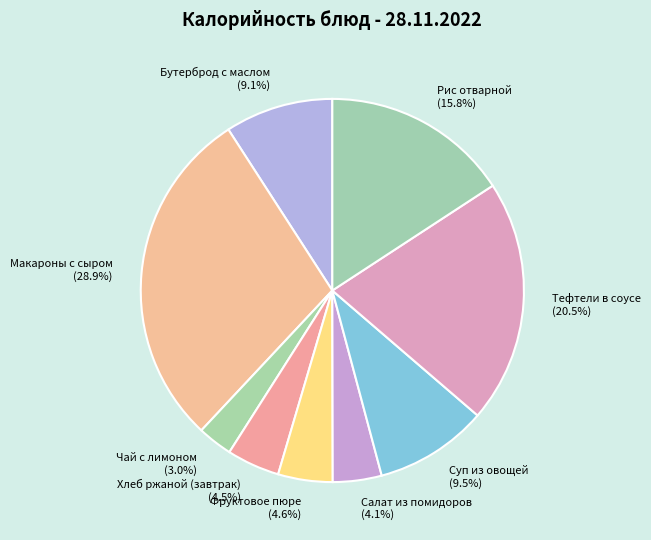

Which category has the smallest portion of the pie?

Чай с лимоном